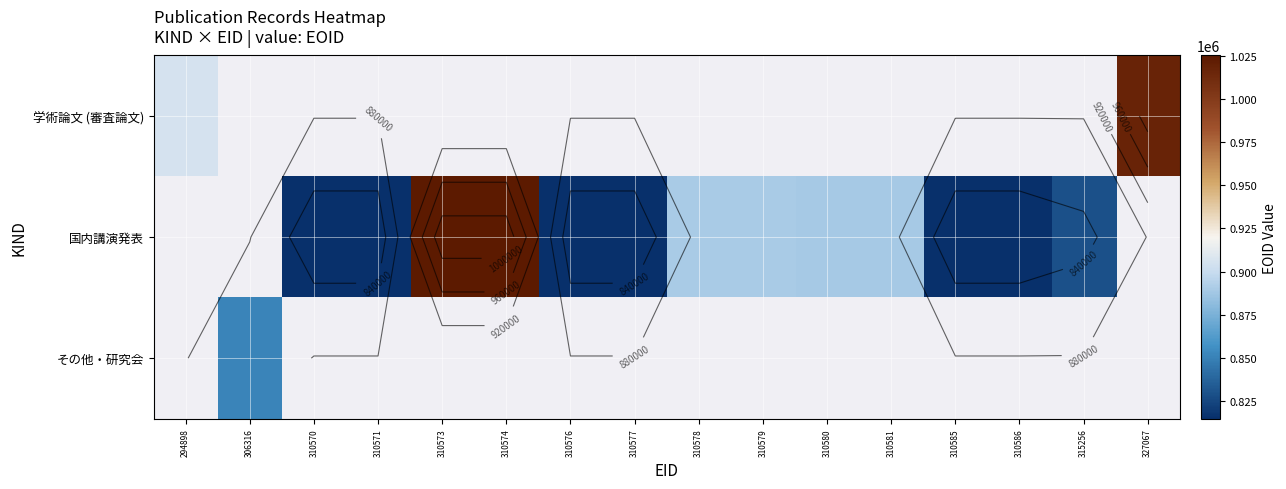

List the series in order of their peak value, highest first.

学術論文 (審査論文), 国内講演発表, その他・研究会